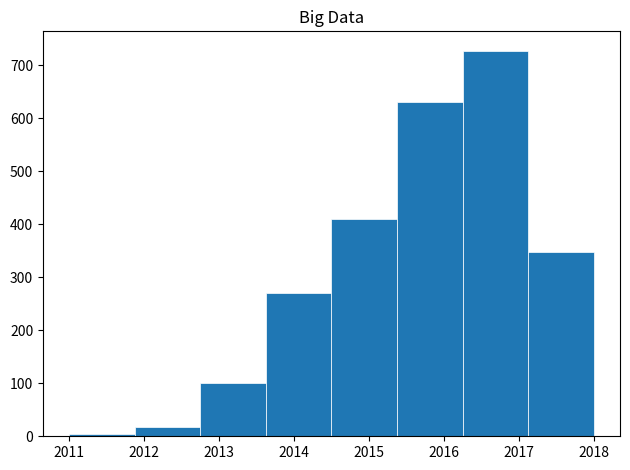

How tall is the bar that spans 2014.5 to 2015.4 on the x-axis? Neither the bar edges nor the heights are printed on the chart, so give them approximately, as read against the axes.

410